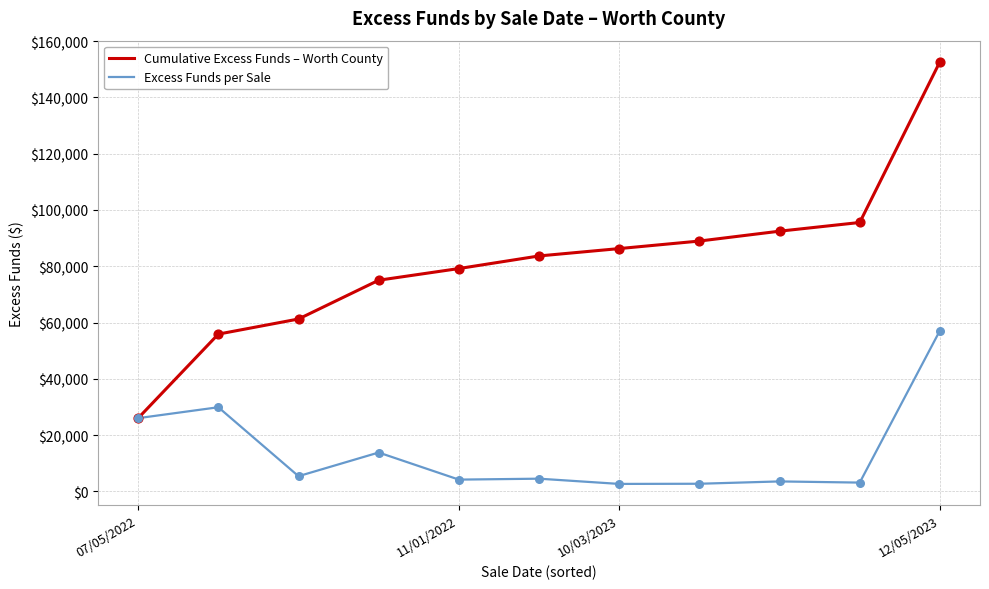

At how many categories does at least one series exceed 31326?

10